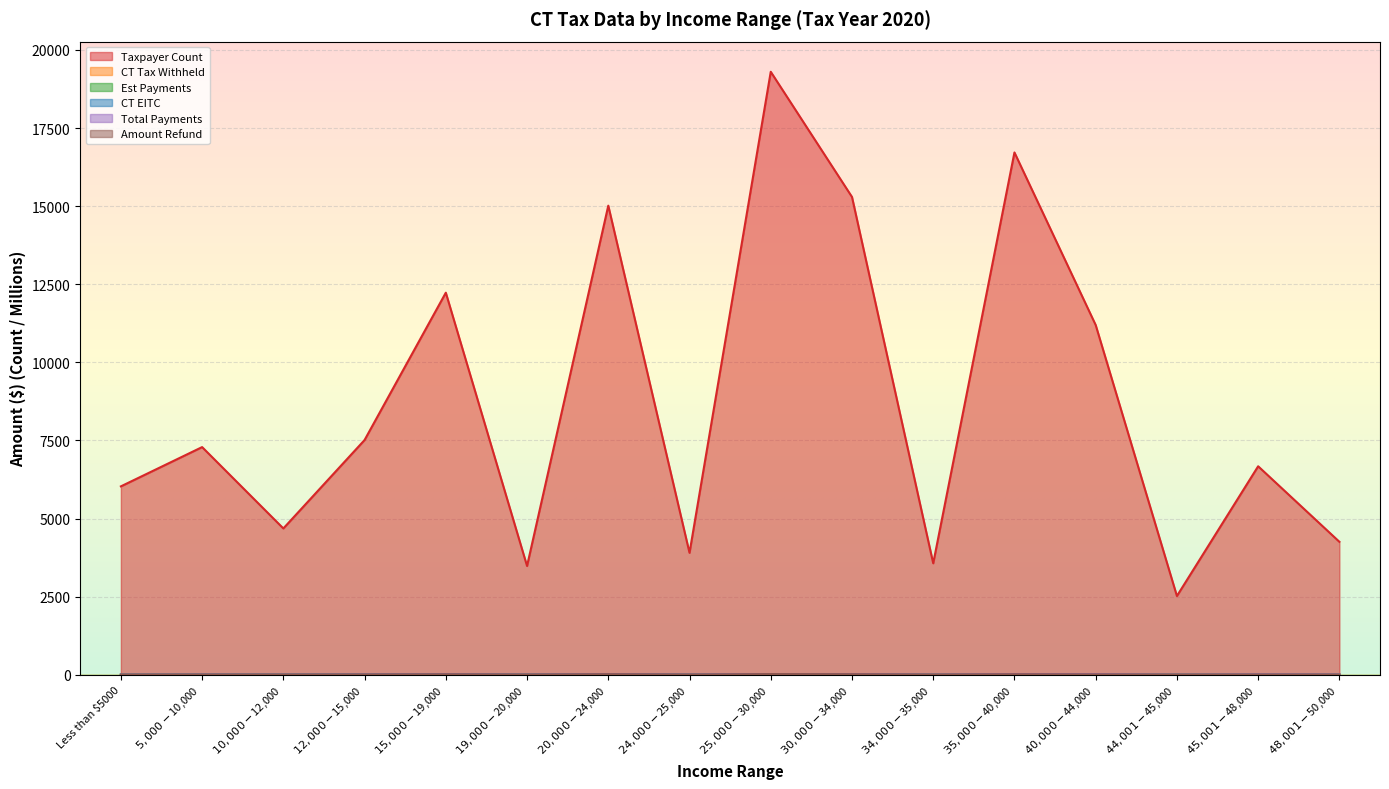

At which label does Est Payments reach its peak?

$35,000-$40,000